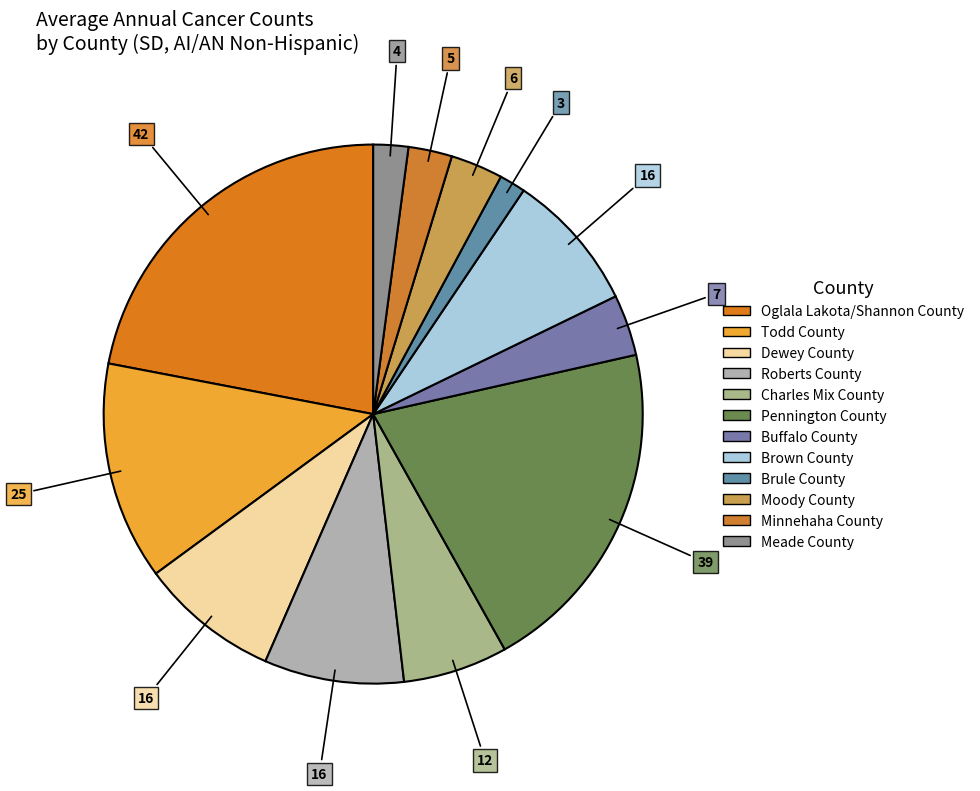

How many segments does this pie chart have?

12